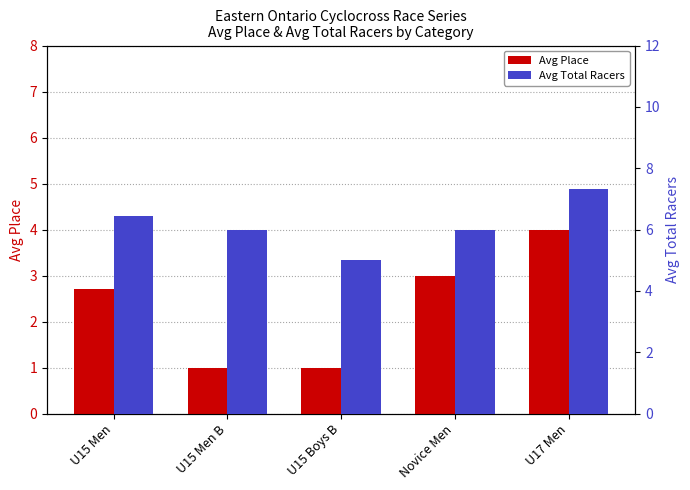

How many bars are there in each group?

2